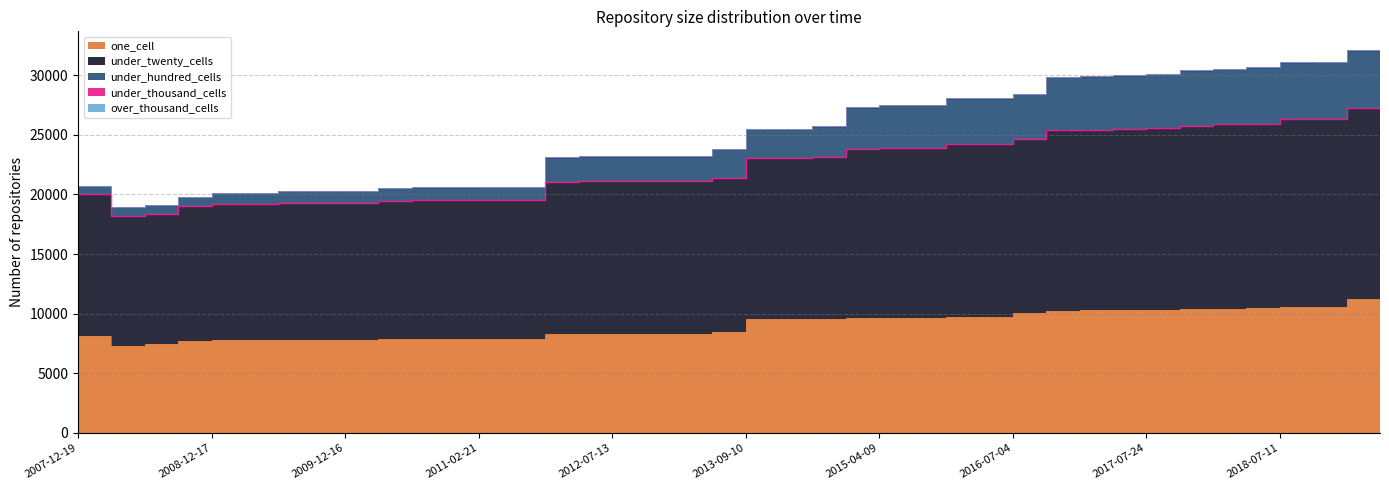

True or false: under_twenty_cells and under_hundred_cells intersect in this chart.

False